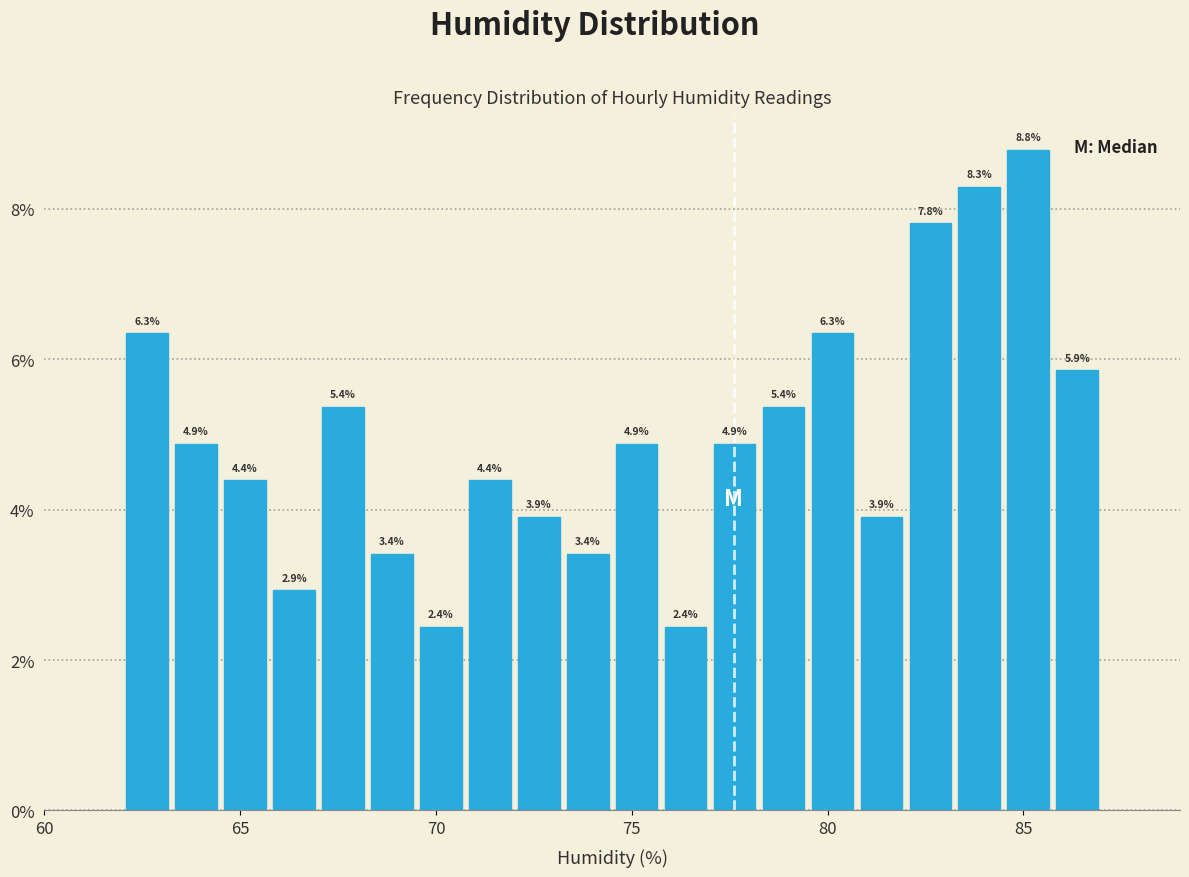

Read against the x-axis, roughly where is the centre of the tallest bar?

85.0